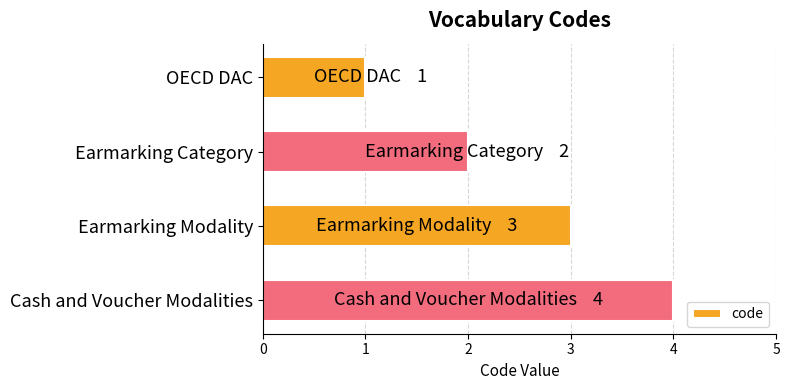

What position from the bottom is Earmarking Category?

3